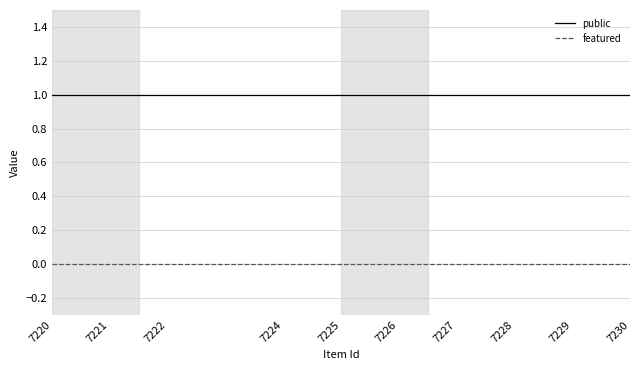

List the series in order of their overall mean, highest first.

public, featured